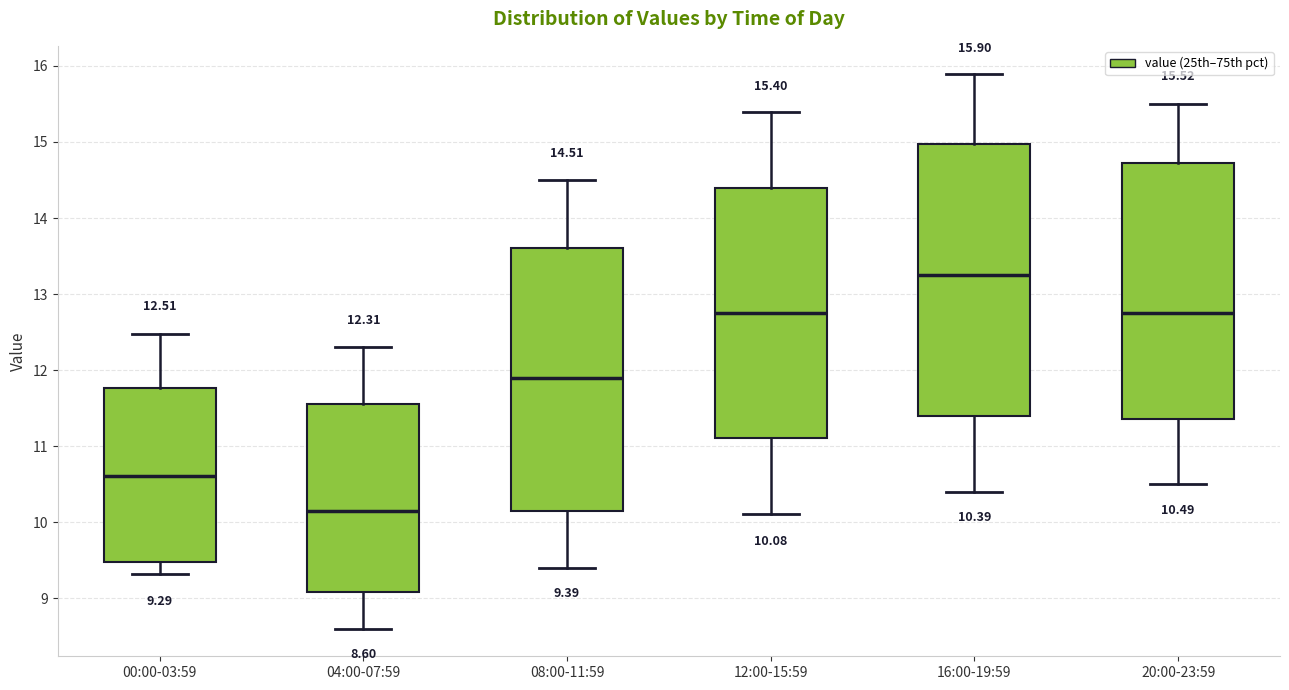

Which box's median line is the highest?

16:00-19:59